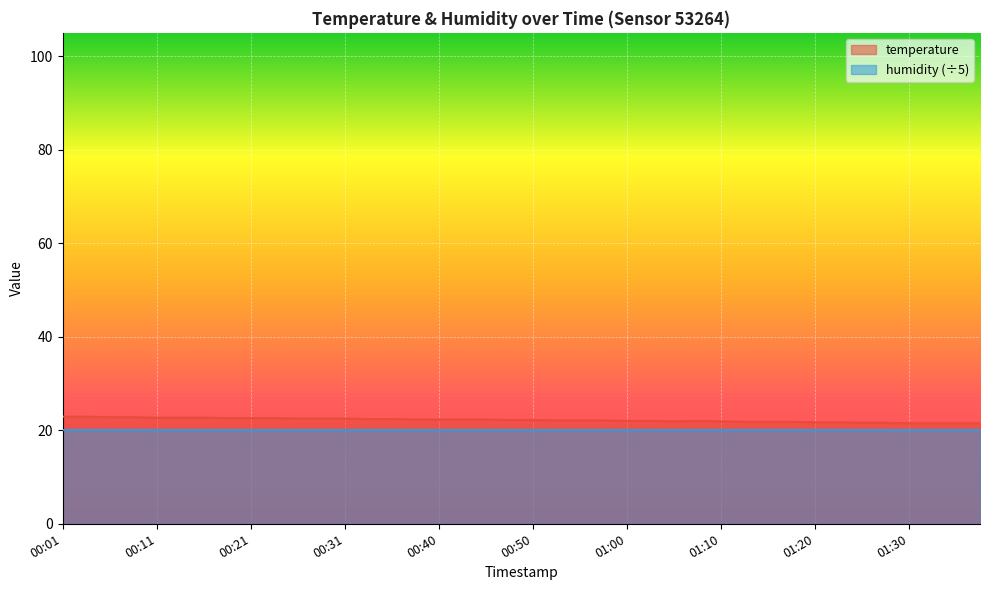

Which category has the lowest value across all series?

01:30